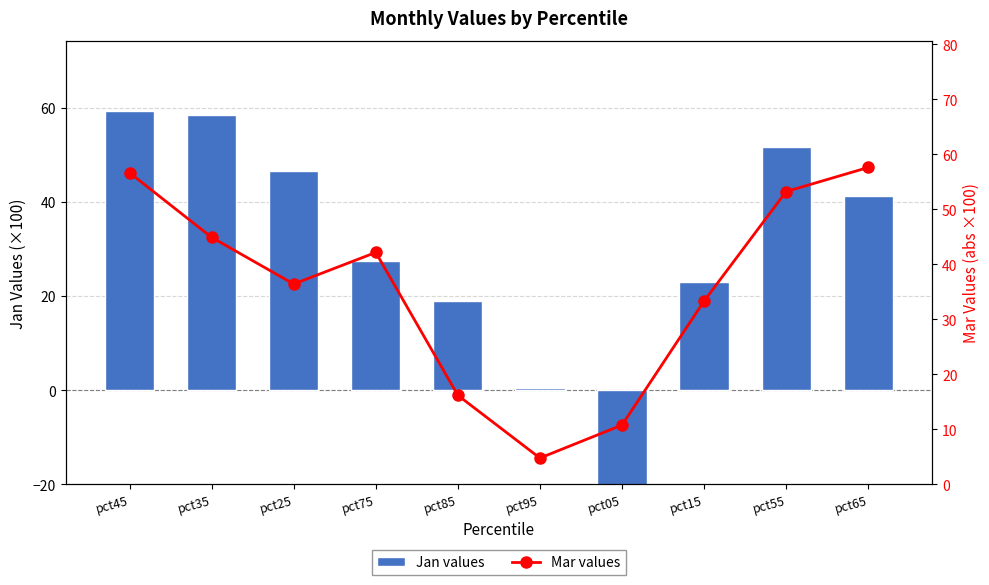

What are all the series names shown in the legend?

Jan values, Mar values